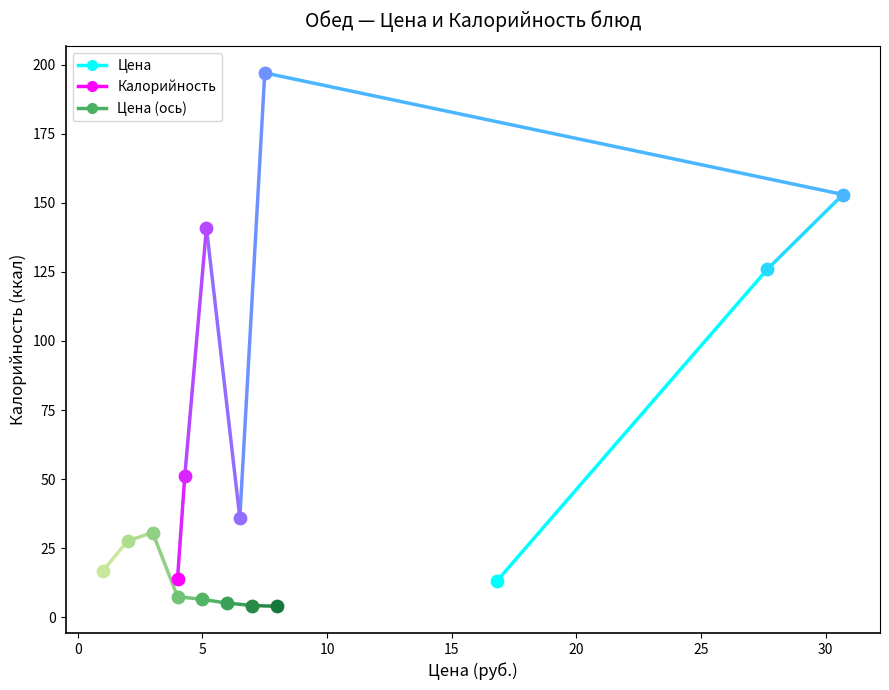

Which series contains the highest Y value?

Калорийность